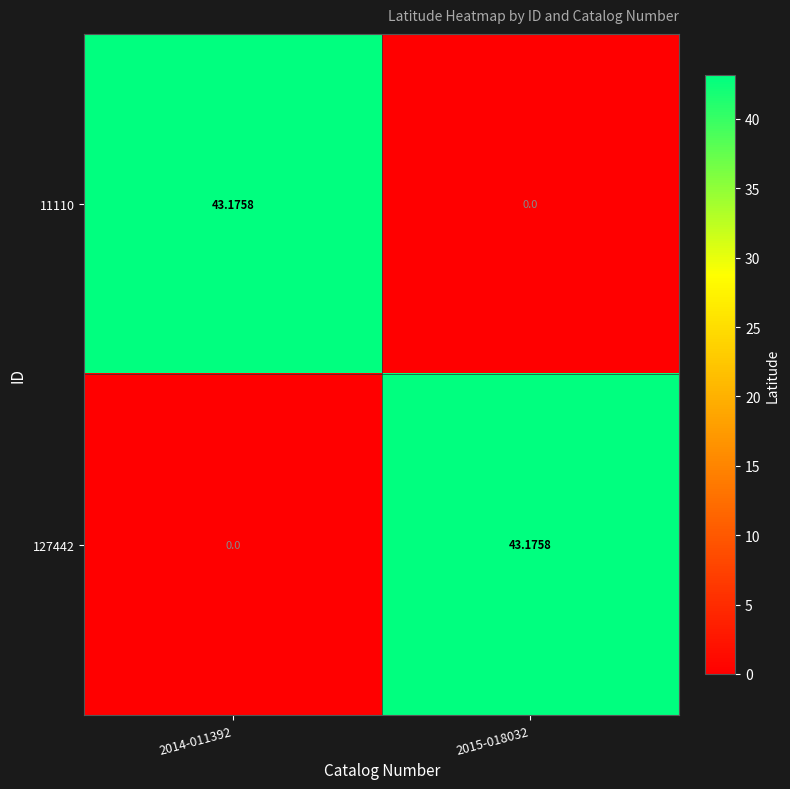

How many values in the 11110 series are below 43?

1